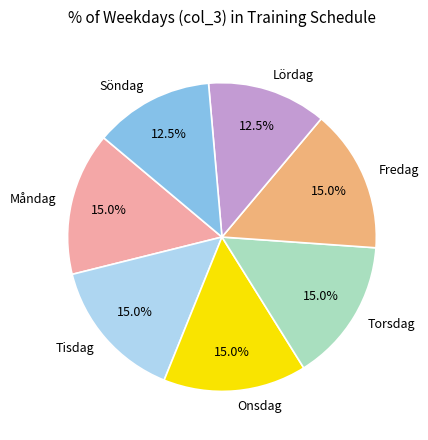

Is it true that Tisdag is 30% of the pie?

False